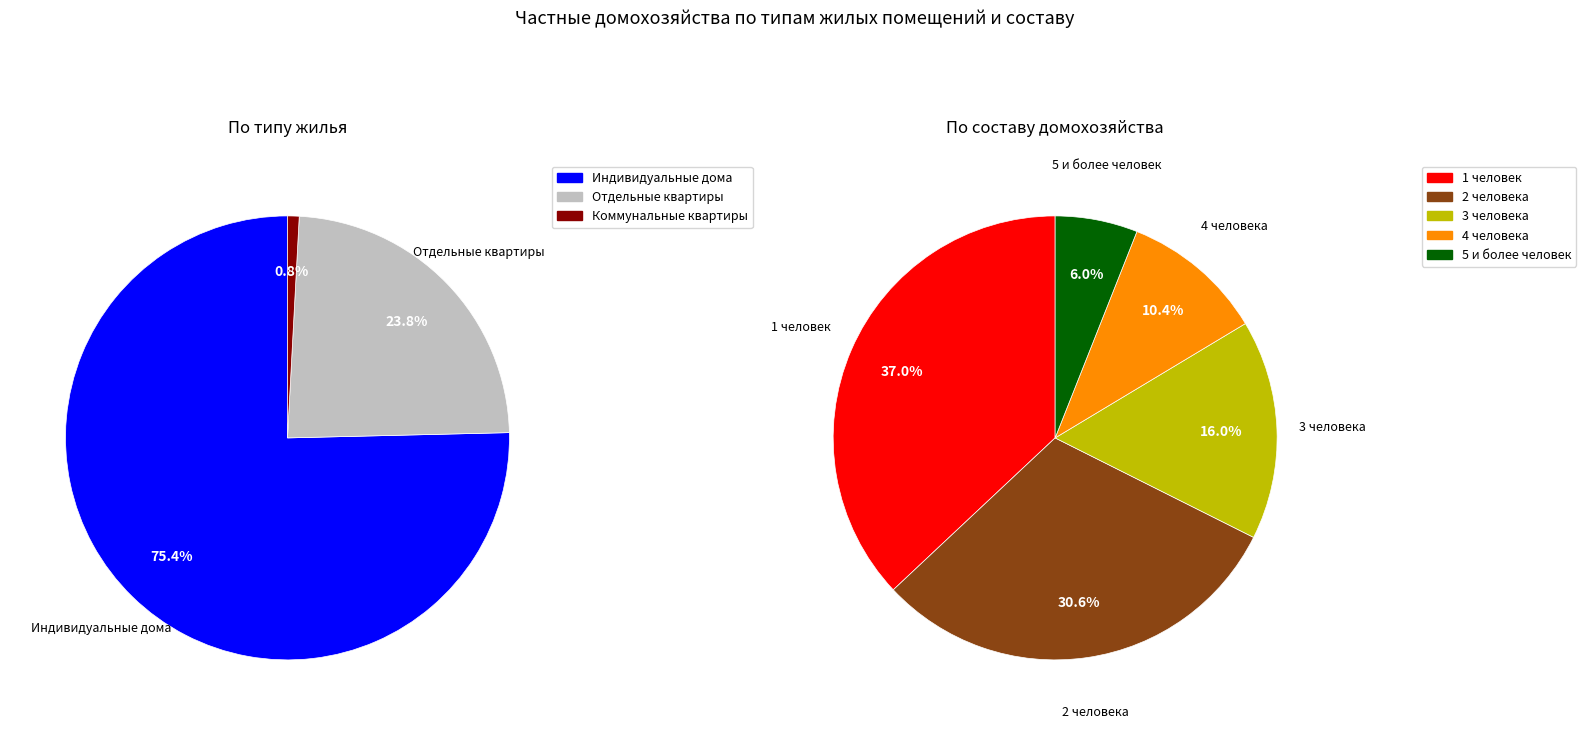

Which category has the biggest portion of the pie?

Домохозяйства в индивидуальных домах (городские)